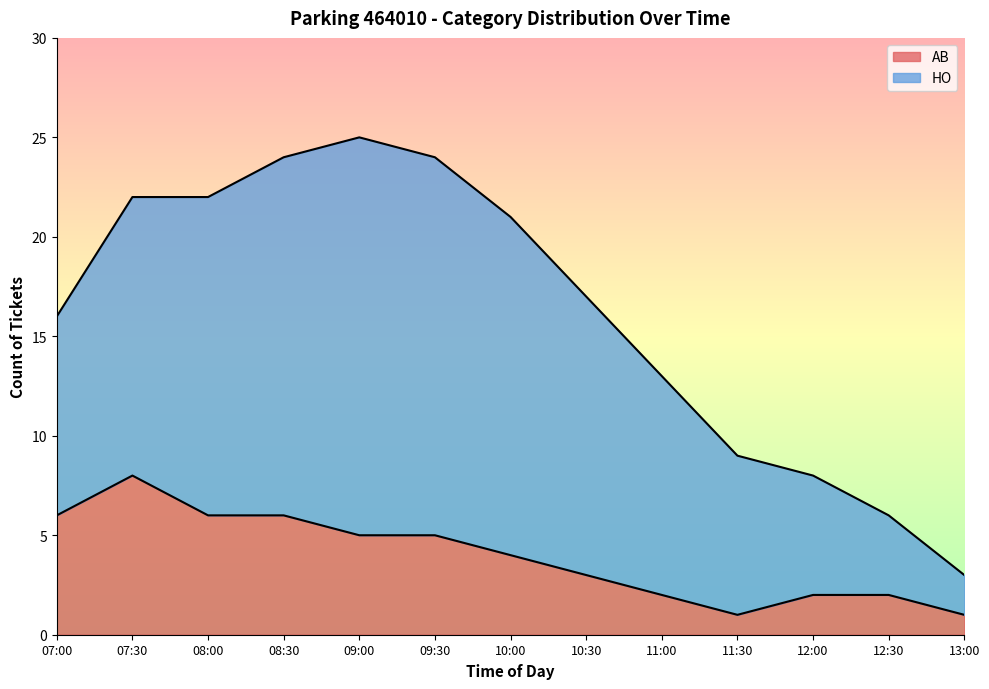

What is the minimum value shown in the chart?

1